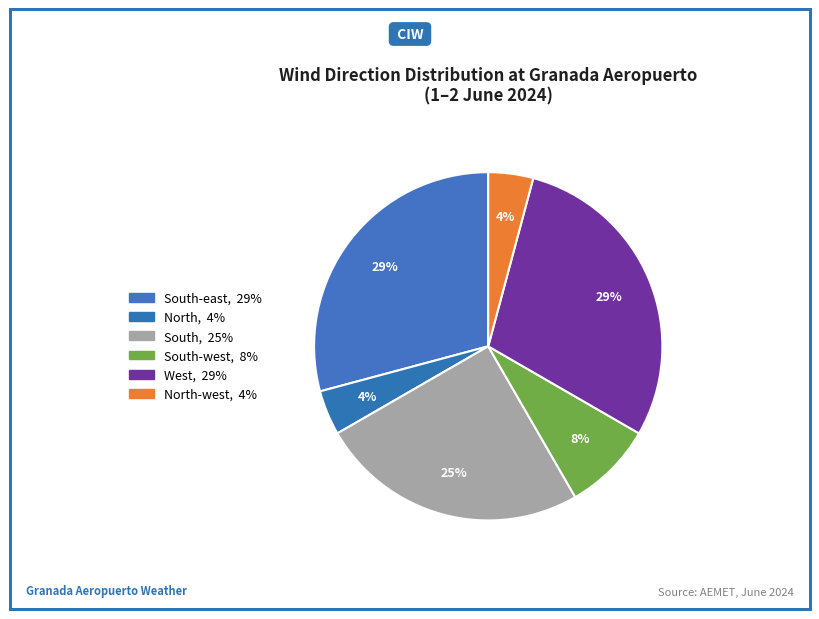

Which slice is the largest?

South-east